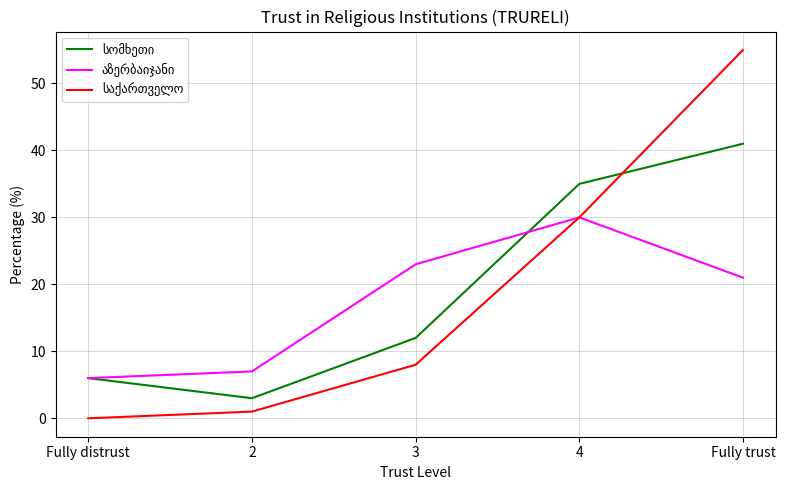

What is the maximum value shown in the chart?

55